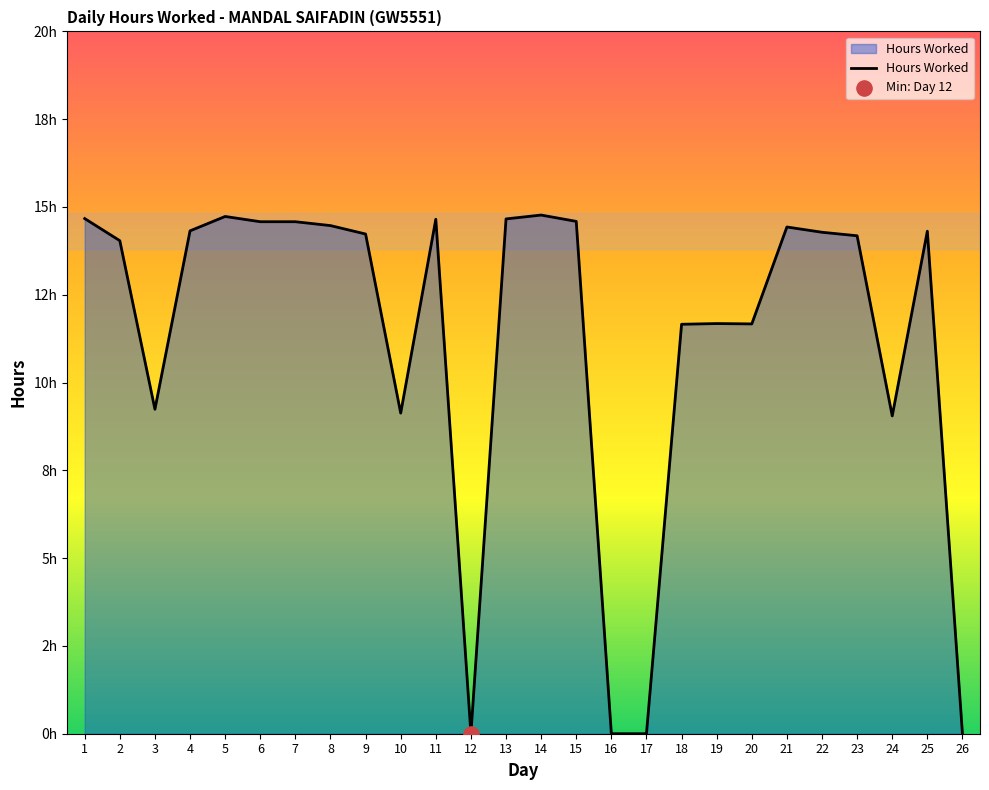

Does the chart have visible grid lines?

No